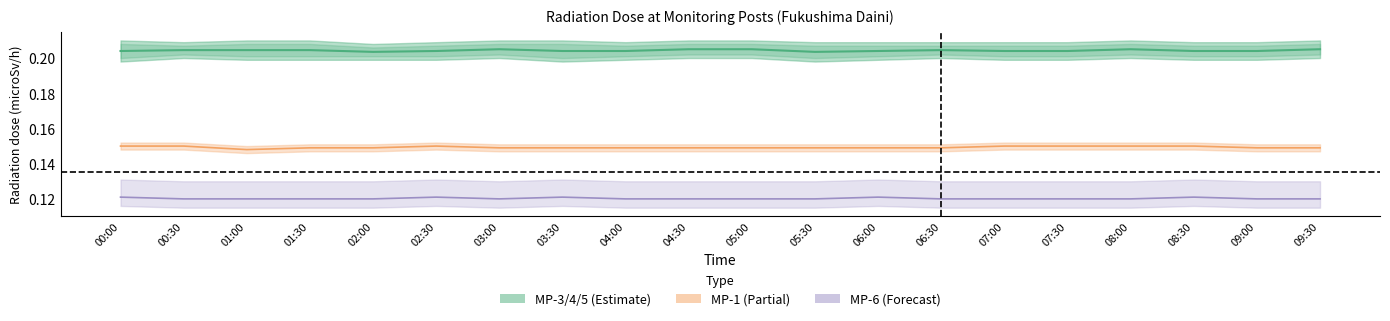

Which has a higher value, 02:30 or 08:30?

02:30